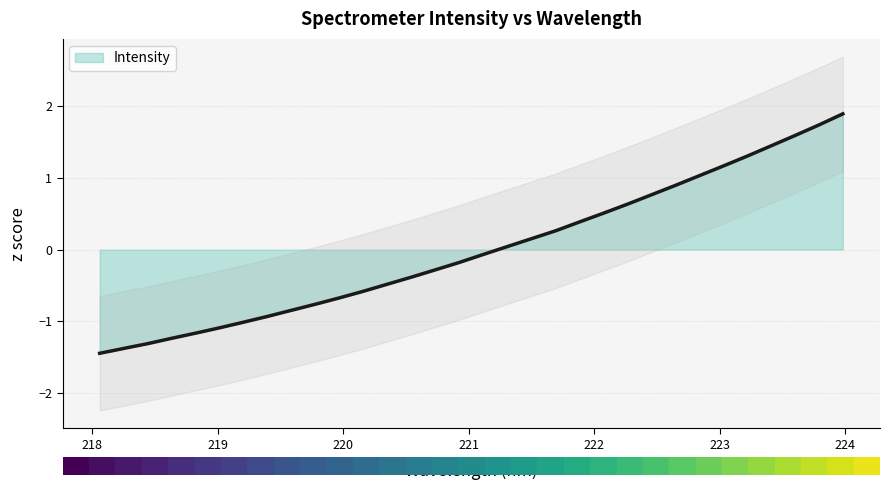

How many values are below 0?

17